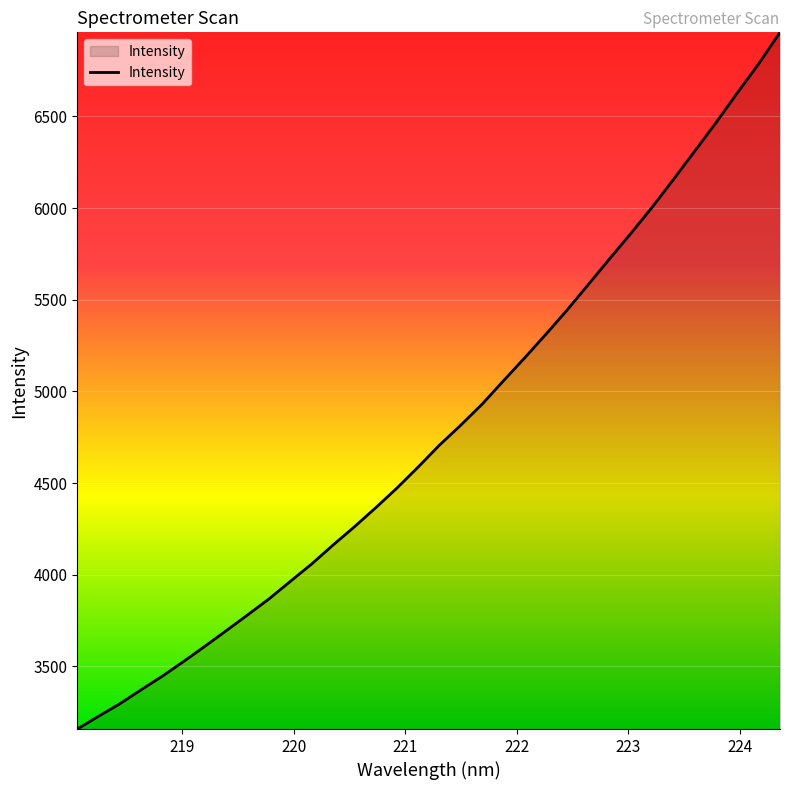

What is the maximum value shown in the chart?

6958.3